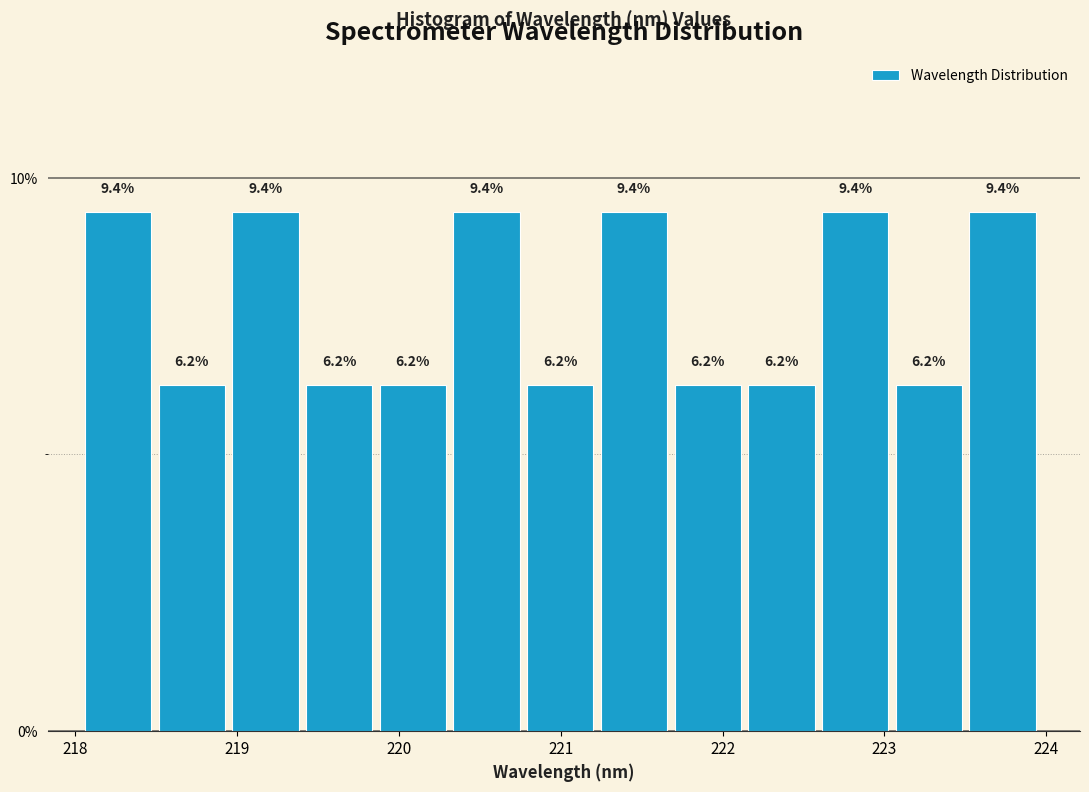

Reading left to right, transcribe this chart: for each bar, give the range it covers on the x-axis and its height. The bar edges are not printed on the chart, so give them approximately, as read against the axis.

218.1 to 218.5: 9.4
218.5 to 219.0: 6.2
219.0 to 219.4: 9.4
219.4 to 219.9: 6.2
219.9 to 220.3: 6.2
220.3 to 220.8: 9.4
220.8 to 221.2: 6.2
221.2 to 221.7: 9.4
221.7 to 222.2: 6.2
222.2 to 222.6: 6.2
222.6 to 223.1: 9.4
223.1 to 223.5: 6.2
223.5 to 224.0: 9.4